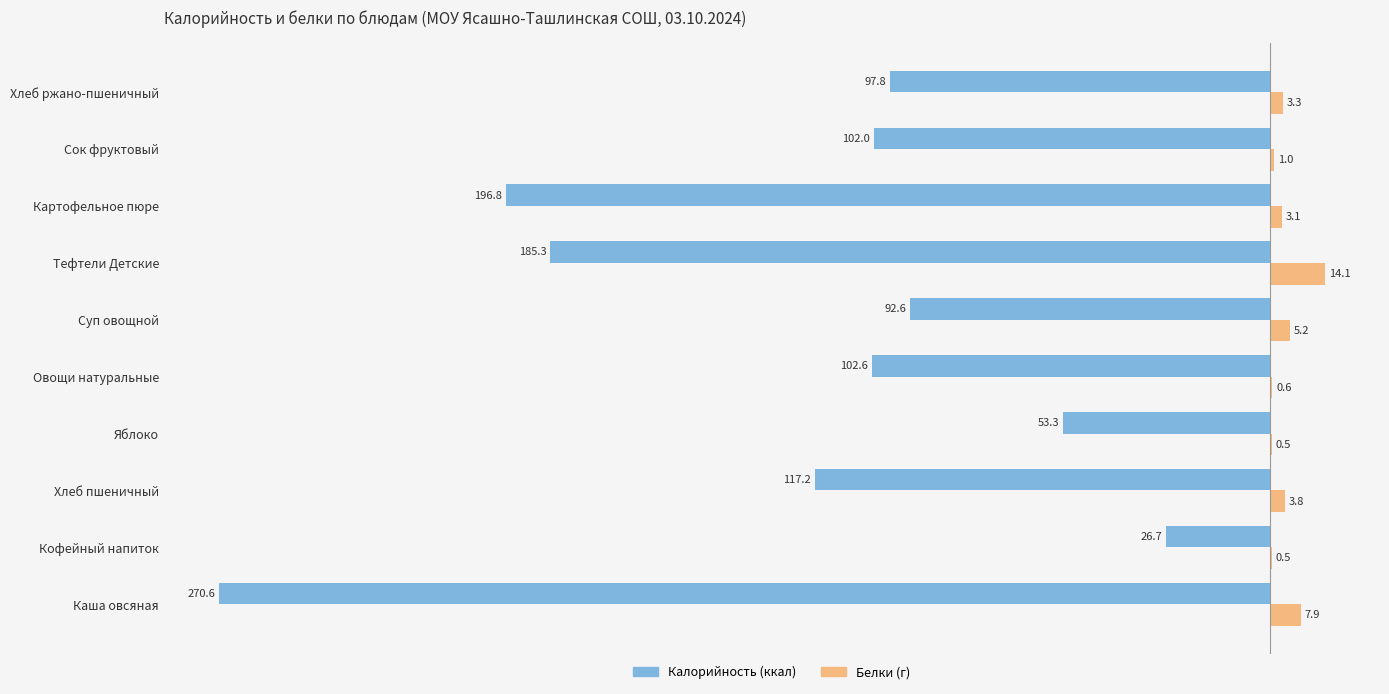

What is the total value across all series at Сок фруктовый?

-101.0